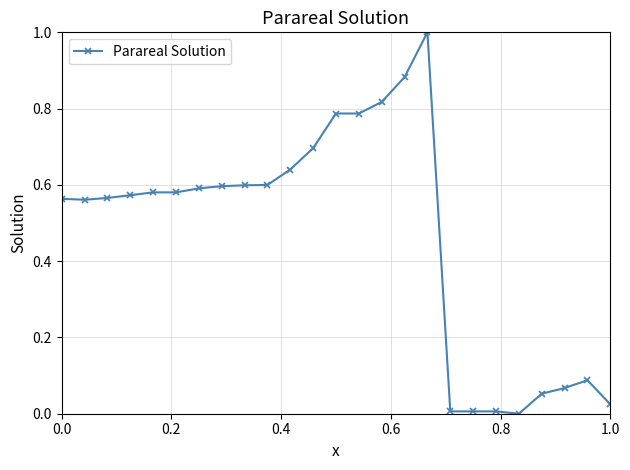

What is the greatest value displayed?

1.0